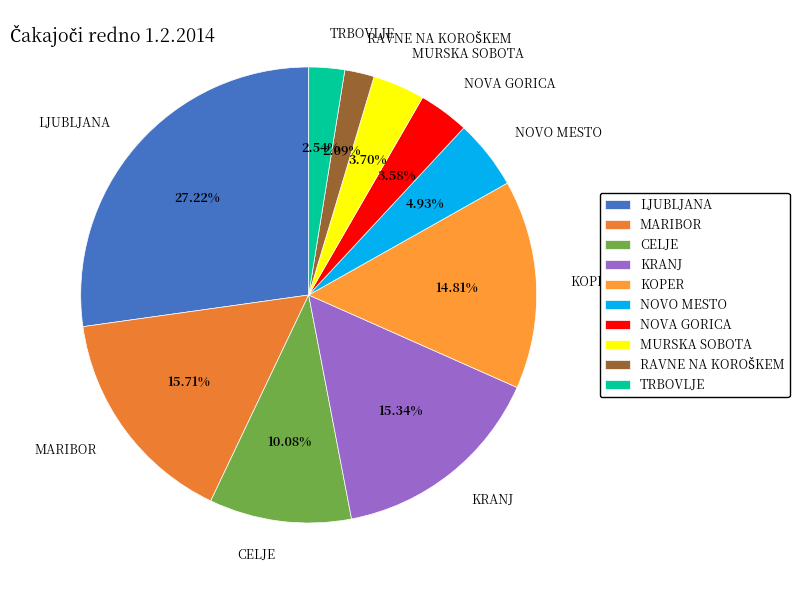

How many slices are in this pie chart?

10